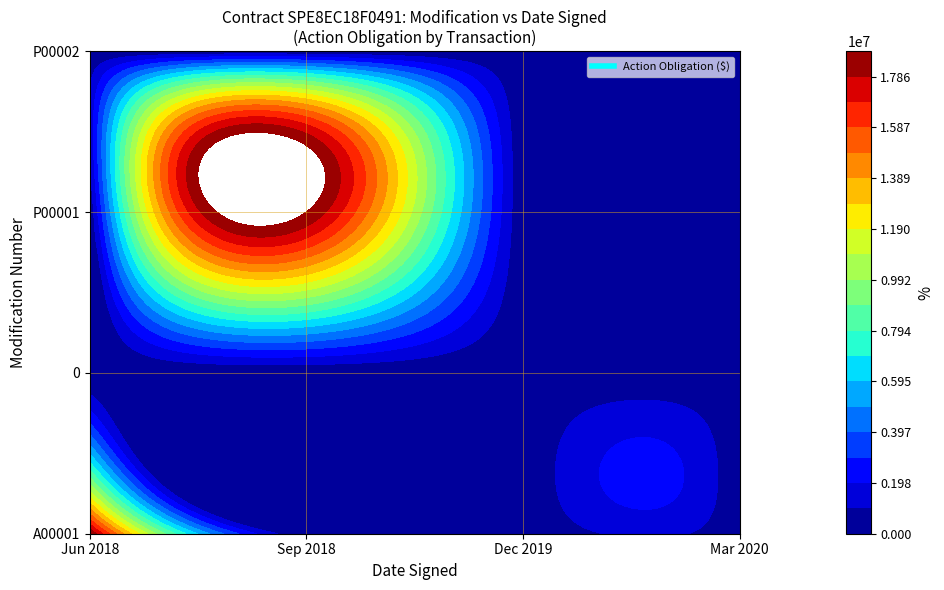

How many categories are shown in the chart?

4